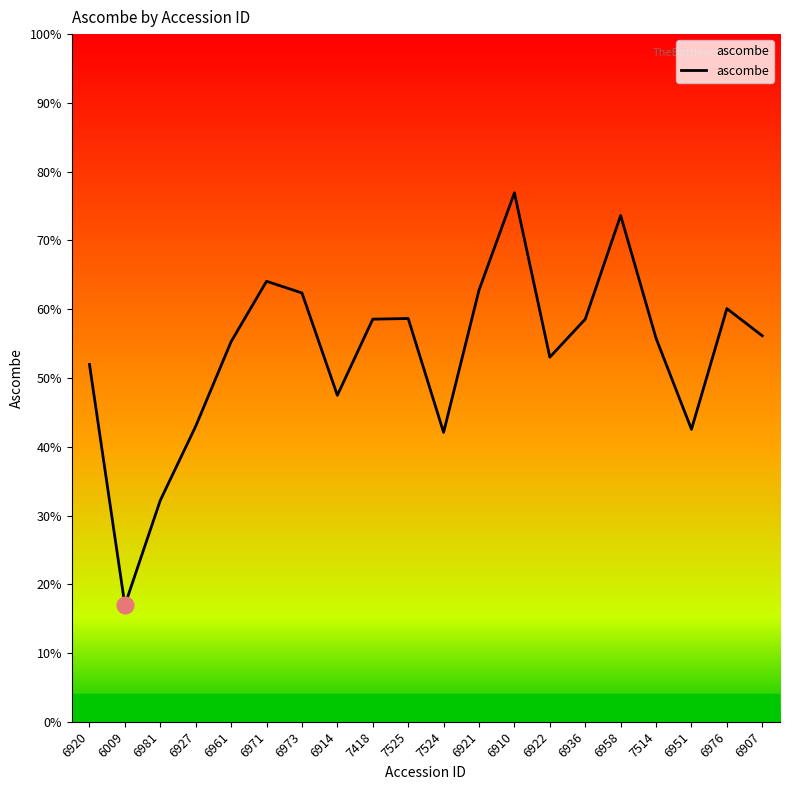

Does the chart have visible grid lines?

No